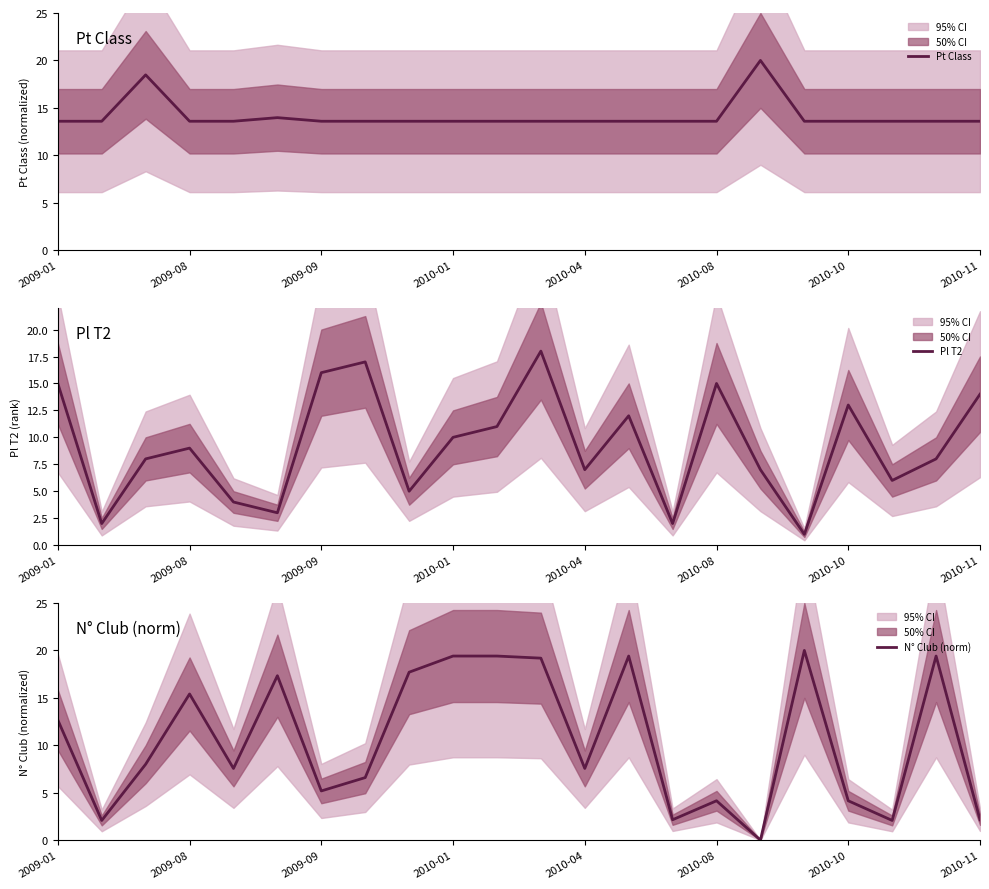

List the series in order of their overall mean, lowest first.

Pl T2, N° Club (norm), Pt Class